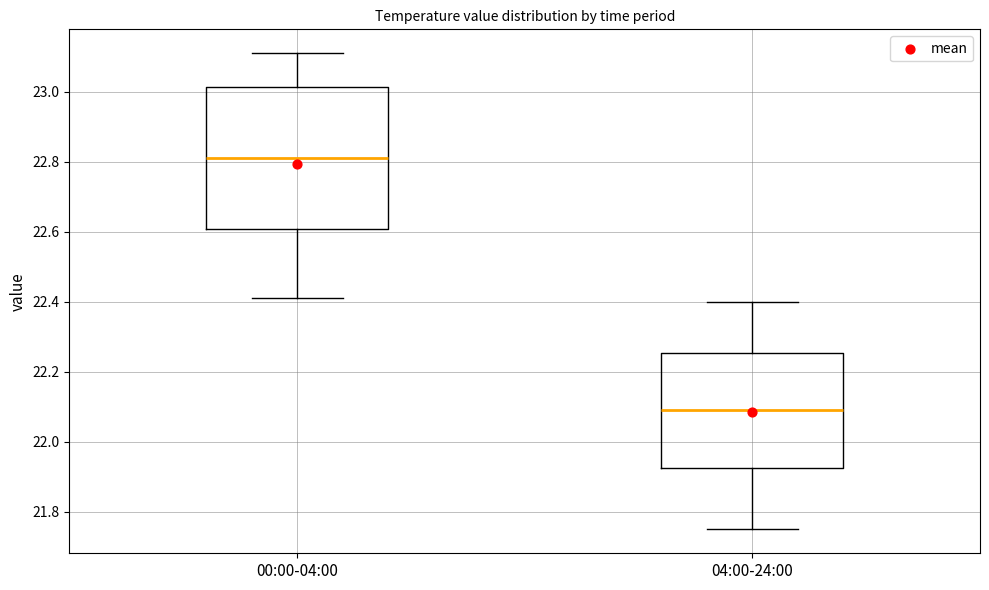

Reading left to right, read every box against the y-axis: the position of its median line, the range the box covers, and the ends of its whiskers. The values are not printed on the chart, so give them approximately, as read against the axis.

00:00-04:00: median 22.82, box 22.60 to 23.02, whiskers 22.42 to 23.12
04:00-24:00: median 22.10, box 21.92 to 22.26, whiskers 21.76 to 22.40